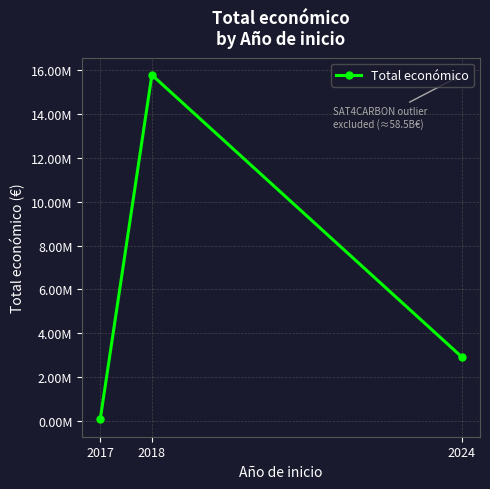

Does the chart have visible grid lines?

Yes